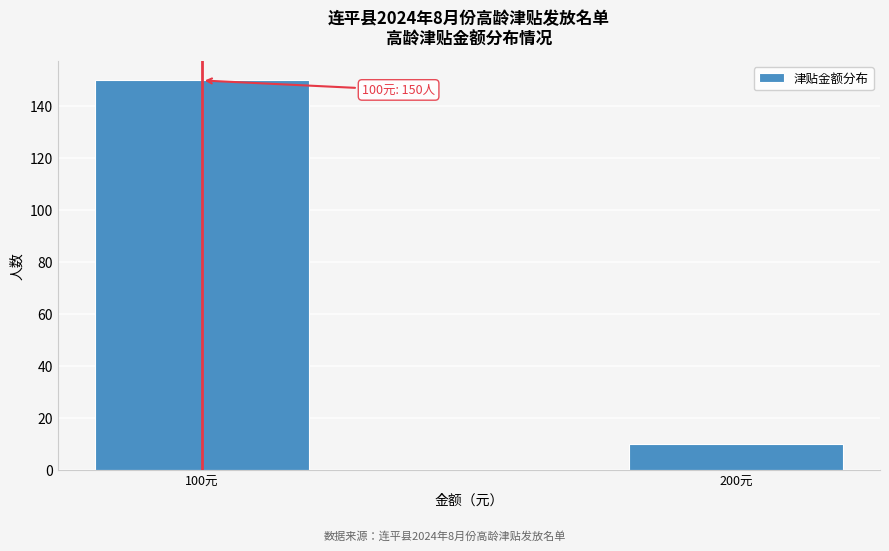

Reading left to right, extract all data points from this chart.

150	10